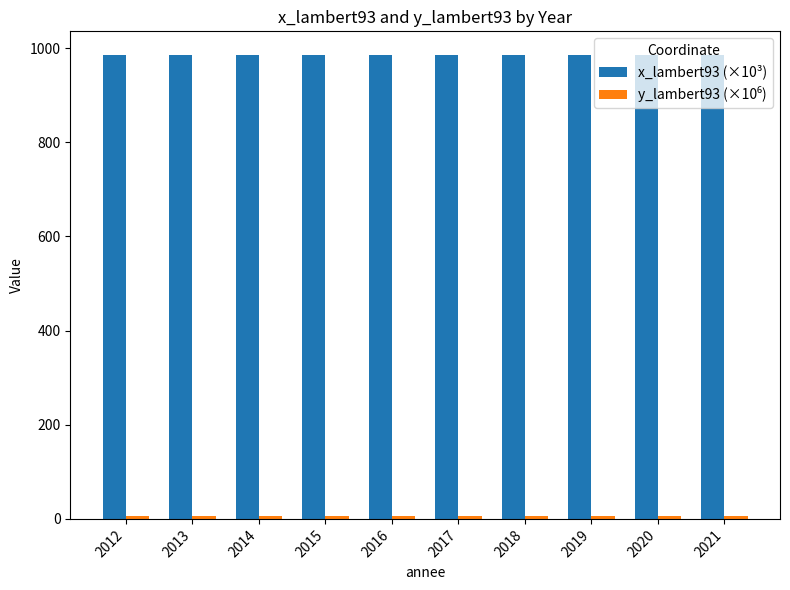

What is the average value of the x_lambert93 (×10³) series?

986.5